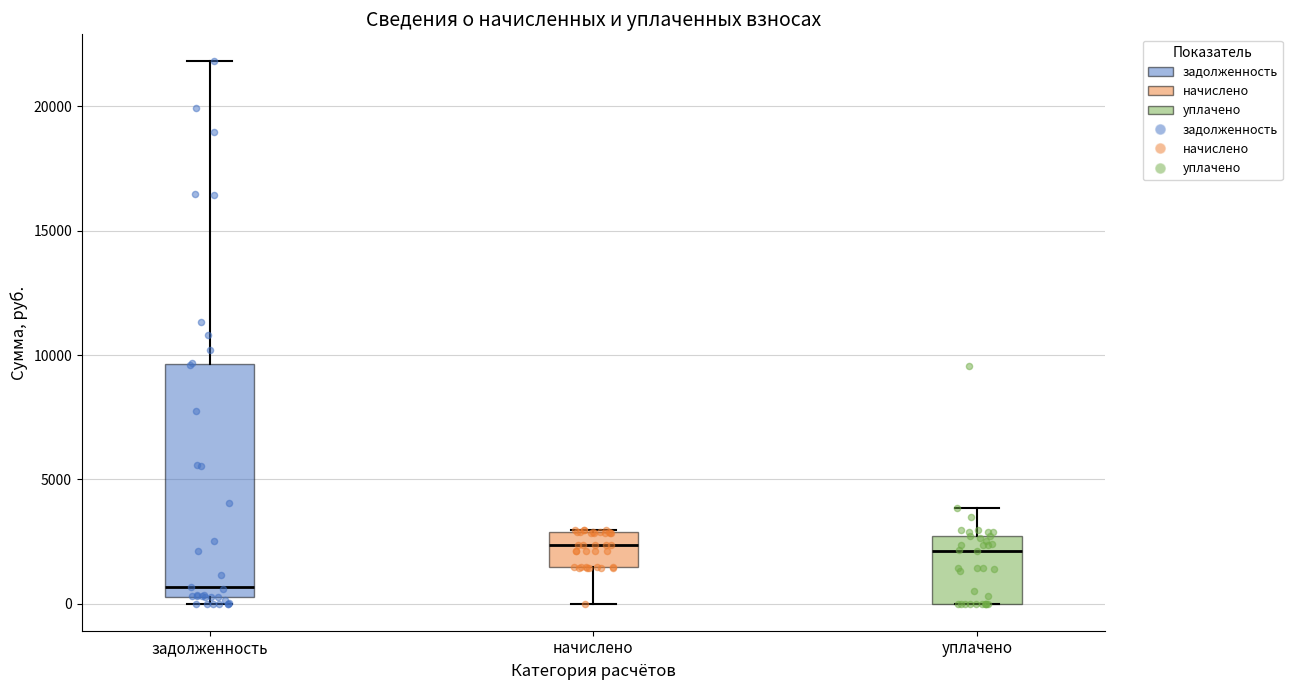

Reading left to right, read every box against the y-axis: the position of its median line, the range the box covers, and the ends of its whiskers. The values are not printed on the chart, so give them approximately, as read against the axis.

задолженность: median 500 (just above the box's lower edge), box 500 to 9500, whiskers 0 to 22000
начислено: median 2500, box 1500 to 3000, whiskers 0 to 3000
уплачено: median 2000, box 0 to 2500, whiskers 0 to 4000